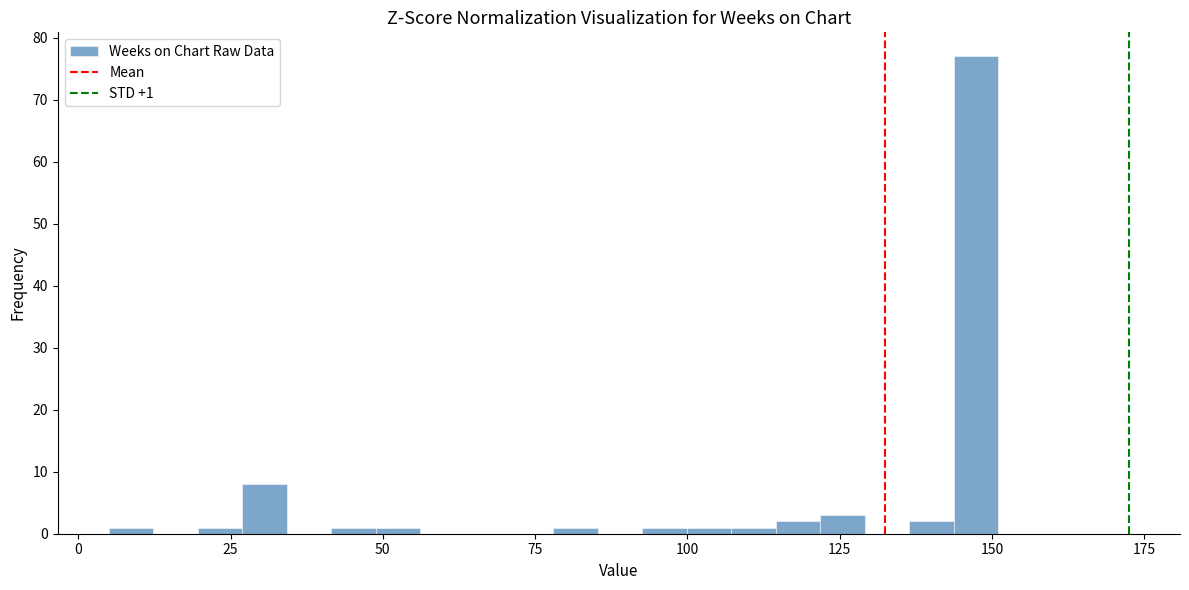

Around what value on the x-axis is the tallest bar? Give the approximate position of its centre, as read against the axis.

145